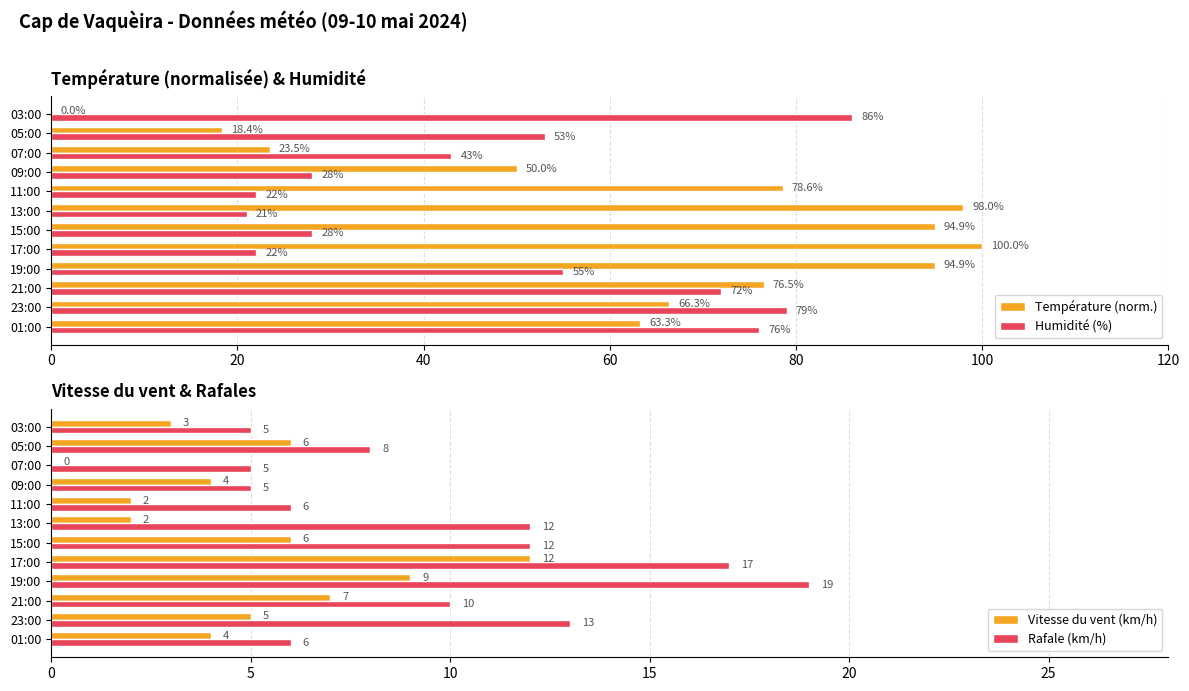

Reading left to right, list all the values displayed in this chart.

Température (norm.): 63.3	66.3	76.5	94.9	100.0	94.9	98.0	78.6	50.0	23.5	18.4	0.0
Humidité (%): 76.0	79.0	72.0	55.0	22.0	28.0	21.0	22.0	28.0	43.0	53.0	86.0
Vitesse du vent (km/h): 4.0	5.0	7.0	9.0	12.0	6.0	2.0	2.0	4.0	0.0	6.0	3.0
Rafale (km/h): 6.0	13.0	10.0	19.0	17.0	12.0	12.0	6.0	5.0	5.0	8.0	5.0